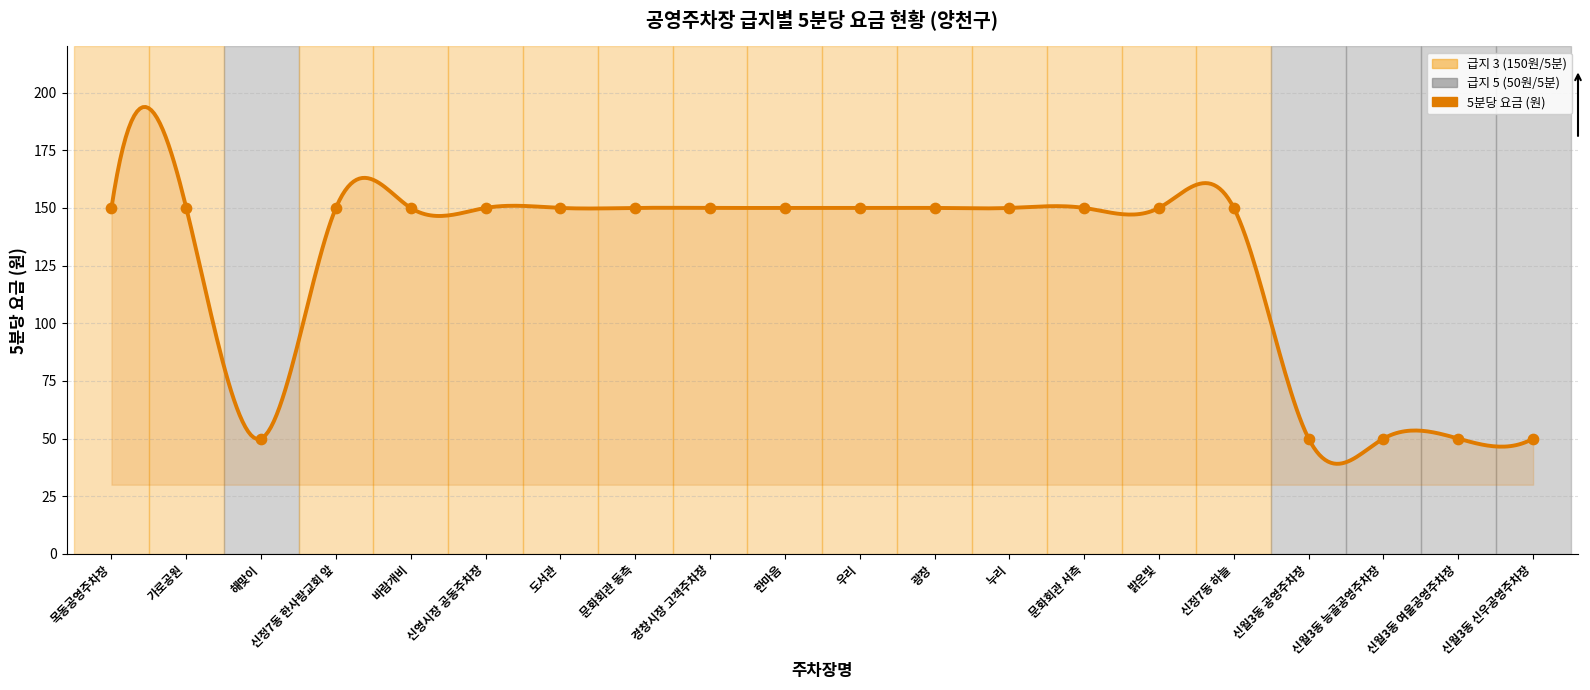

What is the ratio of the value at 신영시장 공동주차장 to the value at 문화회관 서측?

1.0